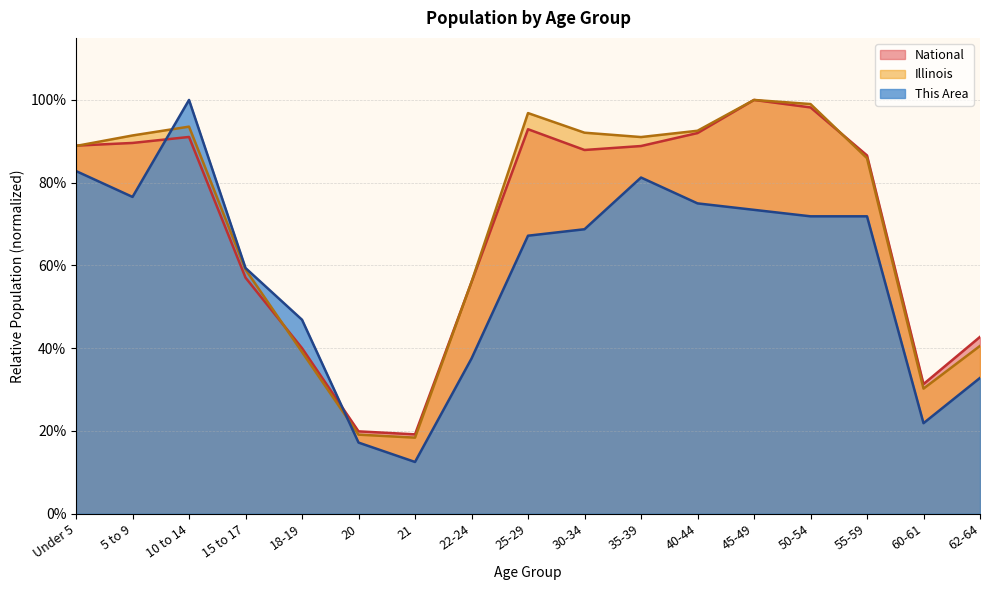

What is the approximate value of National at 25-29?

0.9